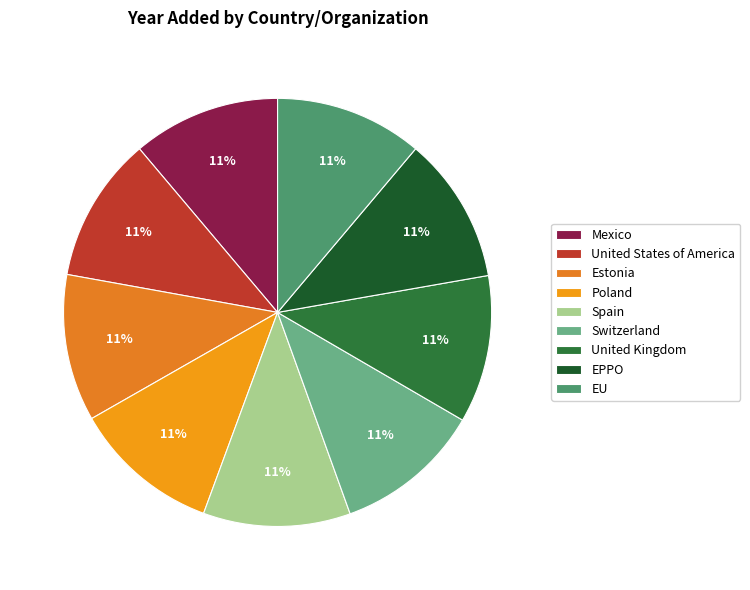

How many slices are in this pie chart?

9